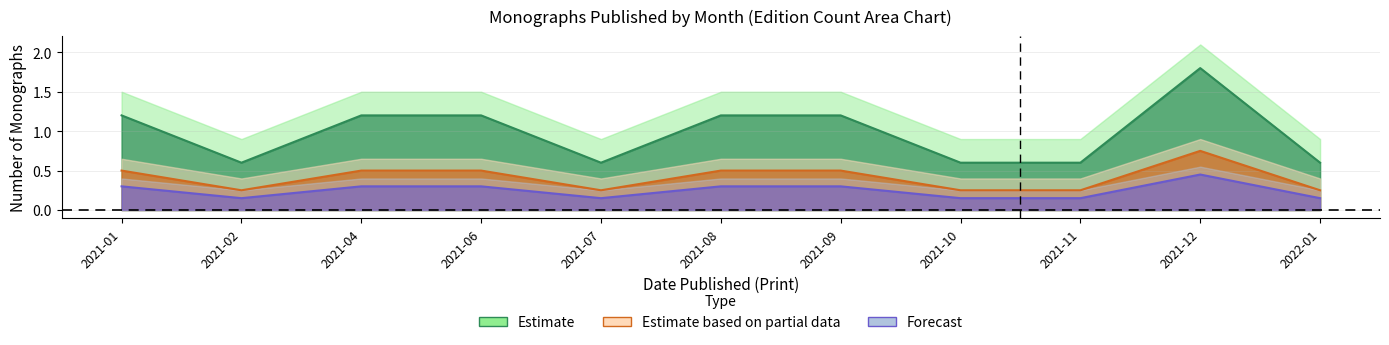

Does the chart display data point markers on the line(s)?

No